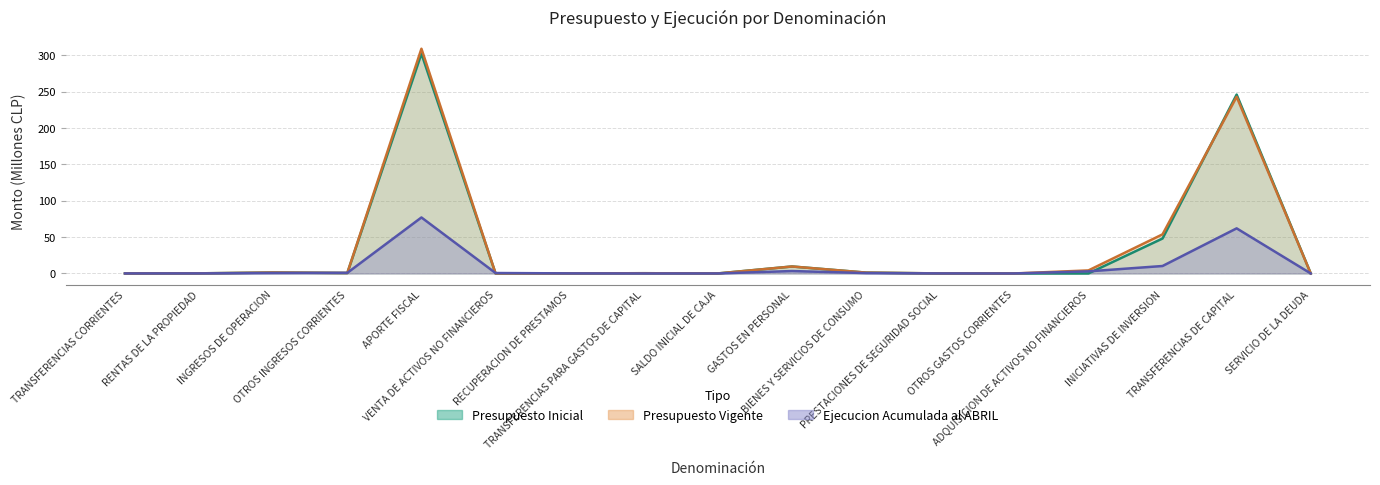

Reading left to right, list all the values displayed in this chart.

Presupuesto Inicial: 0.0	0.2	1.3	0.6	302.2	0.1	0.1	0.3	0.0	9.6	1.2	0.0	0.0	0.0	48.1	245.9	0.0
Presupuesto Vigente: 0.0	0.2	1.3	0.6	309.0	0.1	0.1	0.3	0.0	9.6	1.2	0.1	0.0	4.2	53.8	242.9	0.0
Ejecucion Acumulada al ABRIL: 0.0	0.1	0.6	0.8	77.0	0.6	0.1	0.0	0.0	3.3	0.5	0.1	0.0	2.9	10.2	62.0	0.0